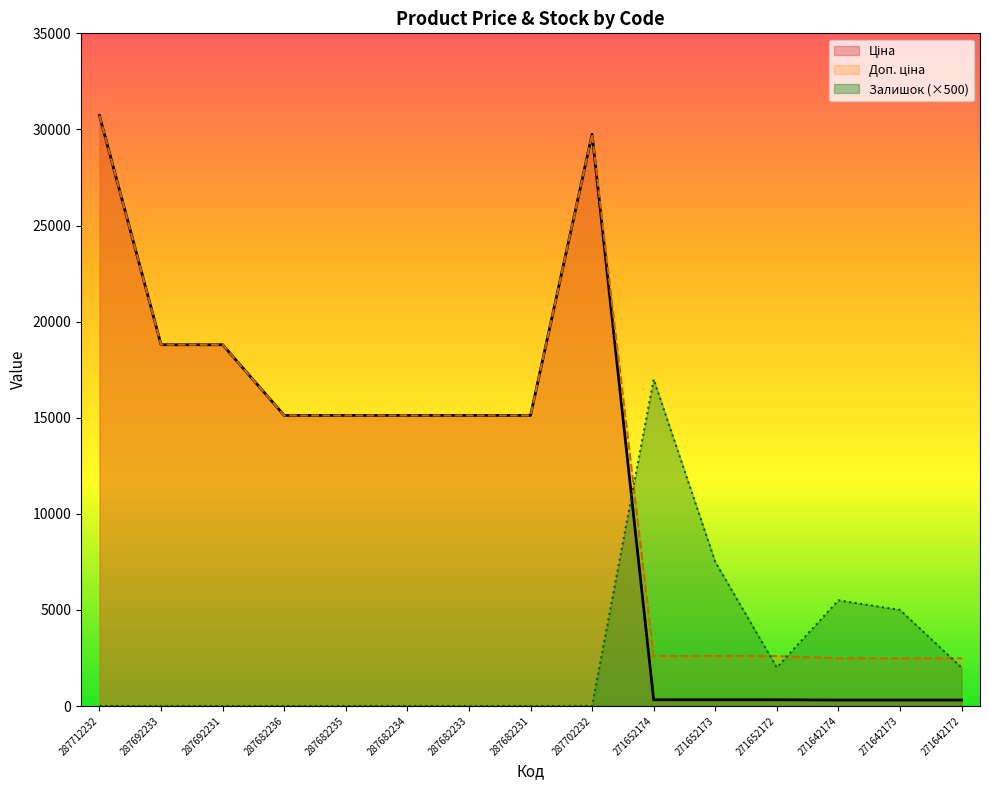

Reading left to right, transcribe all the data shown in this chart.

Ціна: 30717.1	18796.8	18796.8	15120.0	15120.0	15120.0	15120.0	15120.0	29747.2	324.8	324.8	324.8	310.3	310.3	310.3
Доп. ціна: 30717.1	18796.8	18796.8	15120.0	15120.0	15120.0	15120.0	15120.0	29747.2	2598.3	2598.3	2598.3	2482.4	2482.4	2482.4
Залишок: 0.0	0.0	0.0	0.0	0.0	0.0	0.0	0.0	0.0	17000.0	7500.0	2000.0	5500.0	5000.0	2000.0